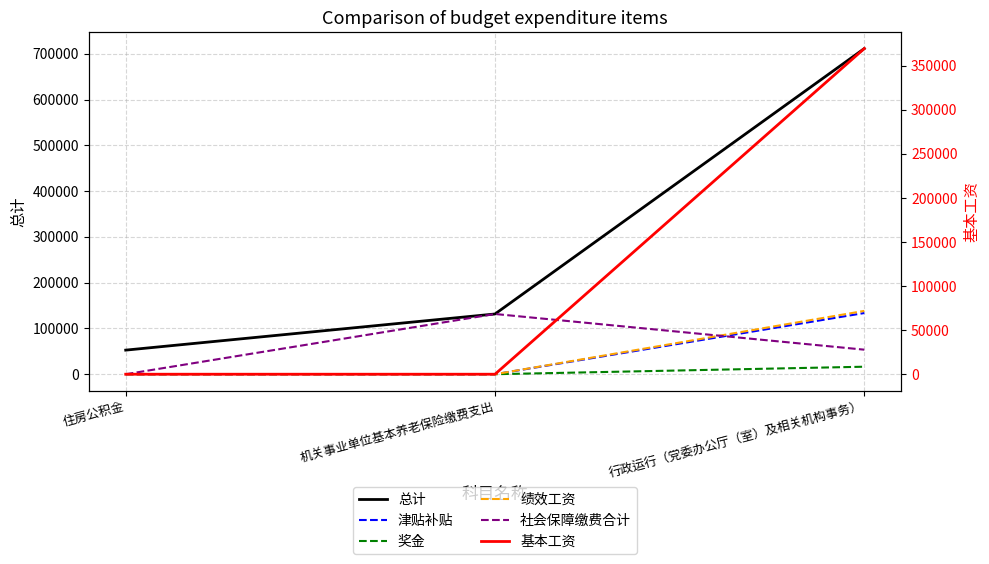

At which category is the sum across all series the highest?

行政运行（党委办公厅（室）及相关机构事务）